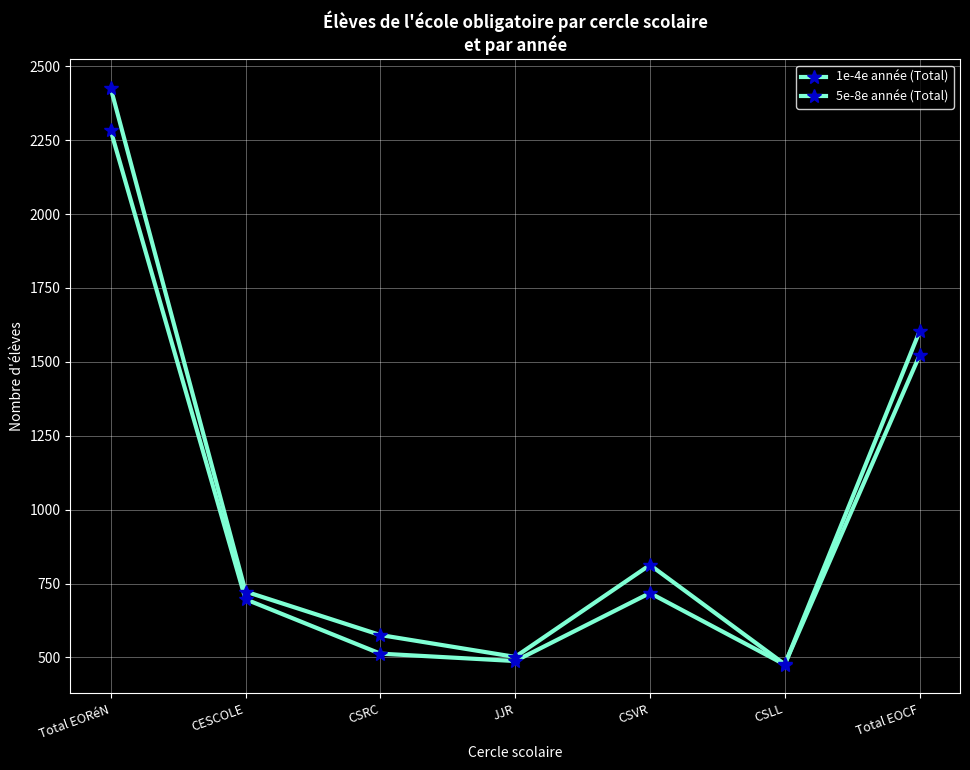

What is the difference between the second highest and minimum values in the 5e-8e année (Total) series?

1045